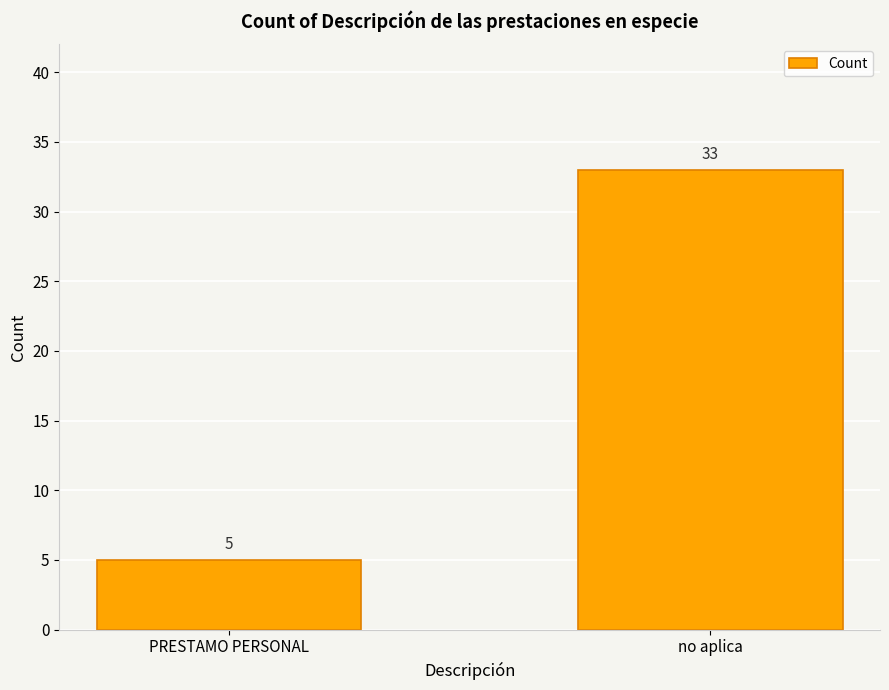

What is the change in value from PRESTAMO PERSONAL to no aplica?

+28